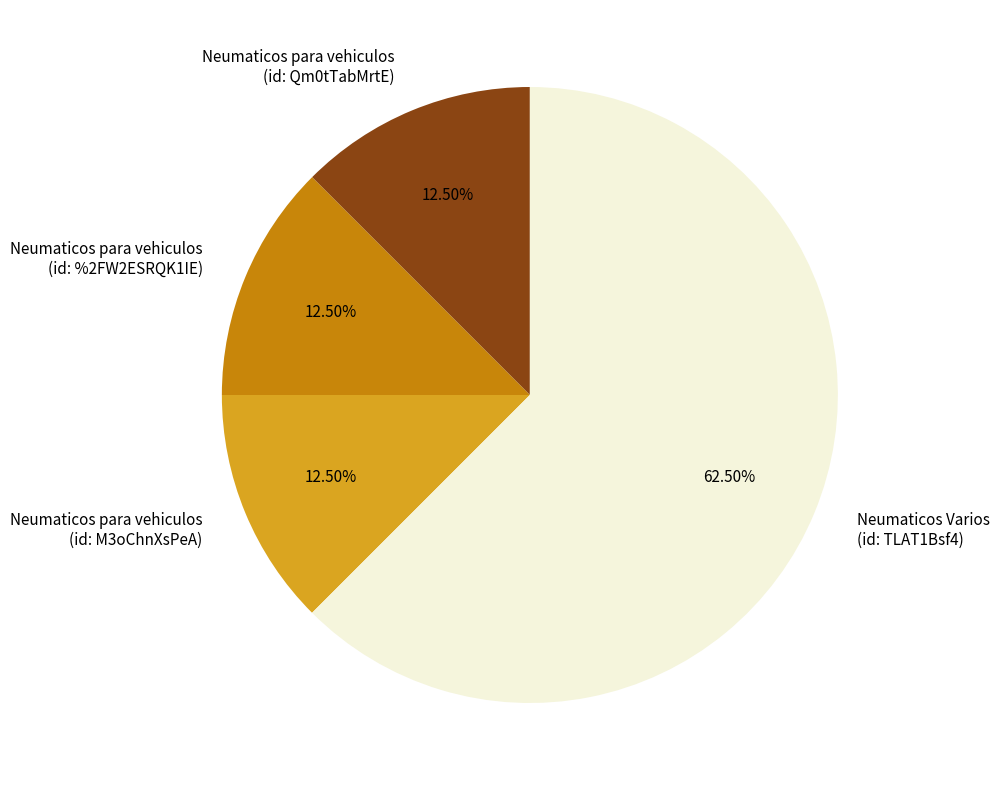

Does any single category account for the majority?

Yes